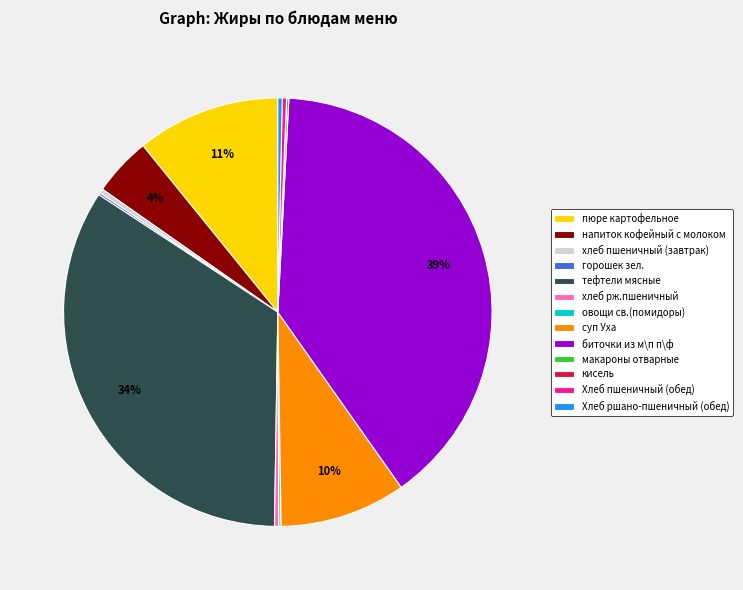

What is the largest slice in the pie chart?

биточки из м\п п\ф